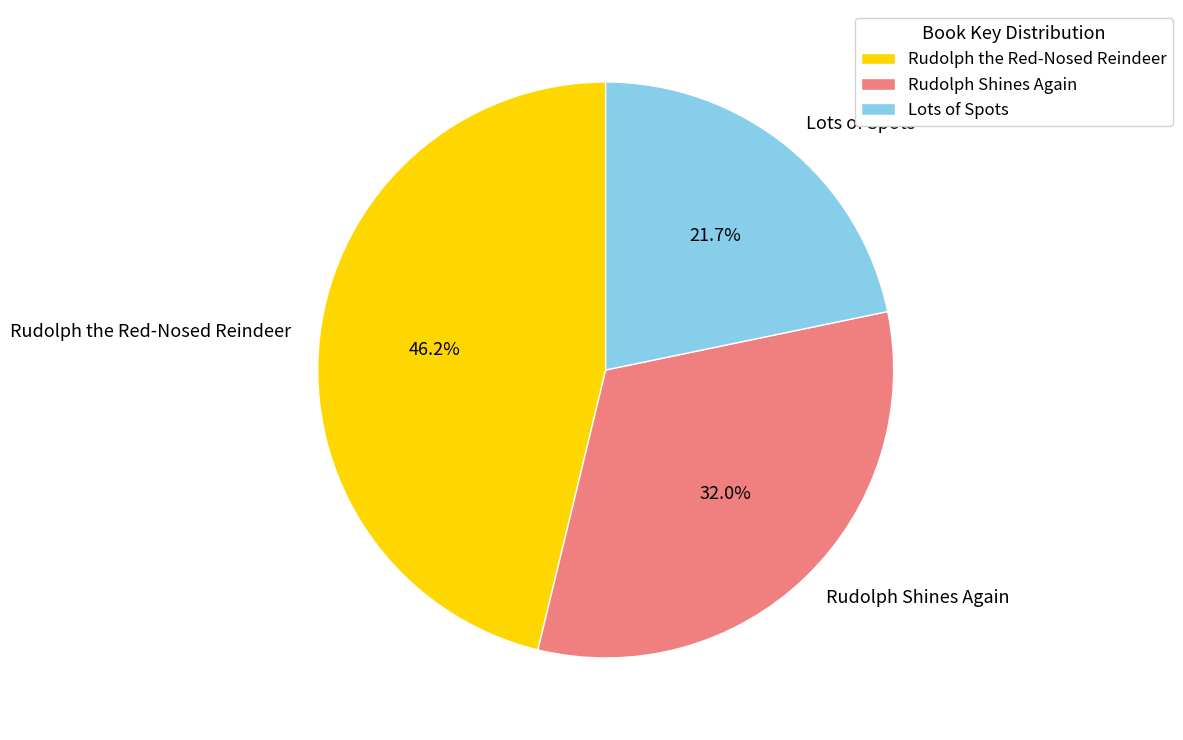

What percentage is NOT represented by Rudolph Shines Again?

68.0%